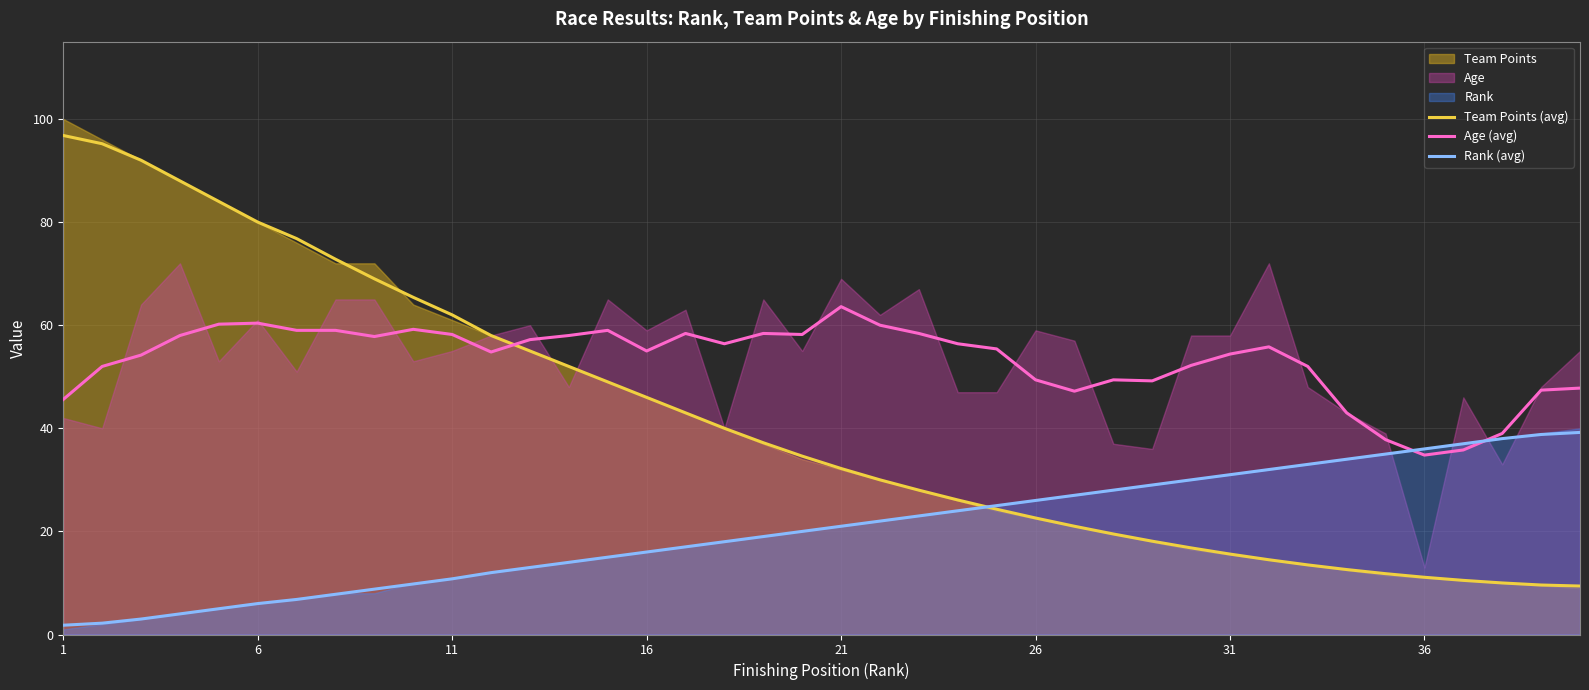

True or false: Age (avg) and Team Points (avg) intersect in this chart.

True